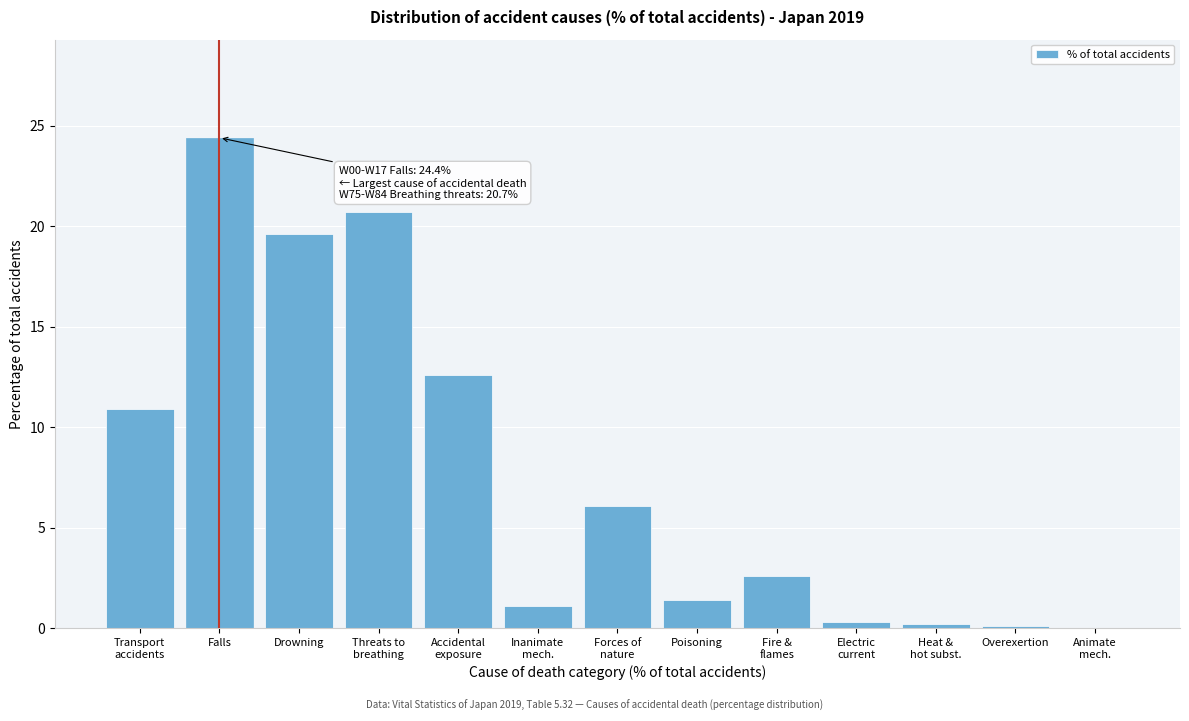

Which category has the highest value across all series?

Falls